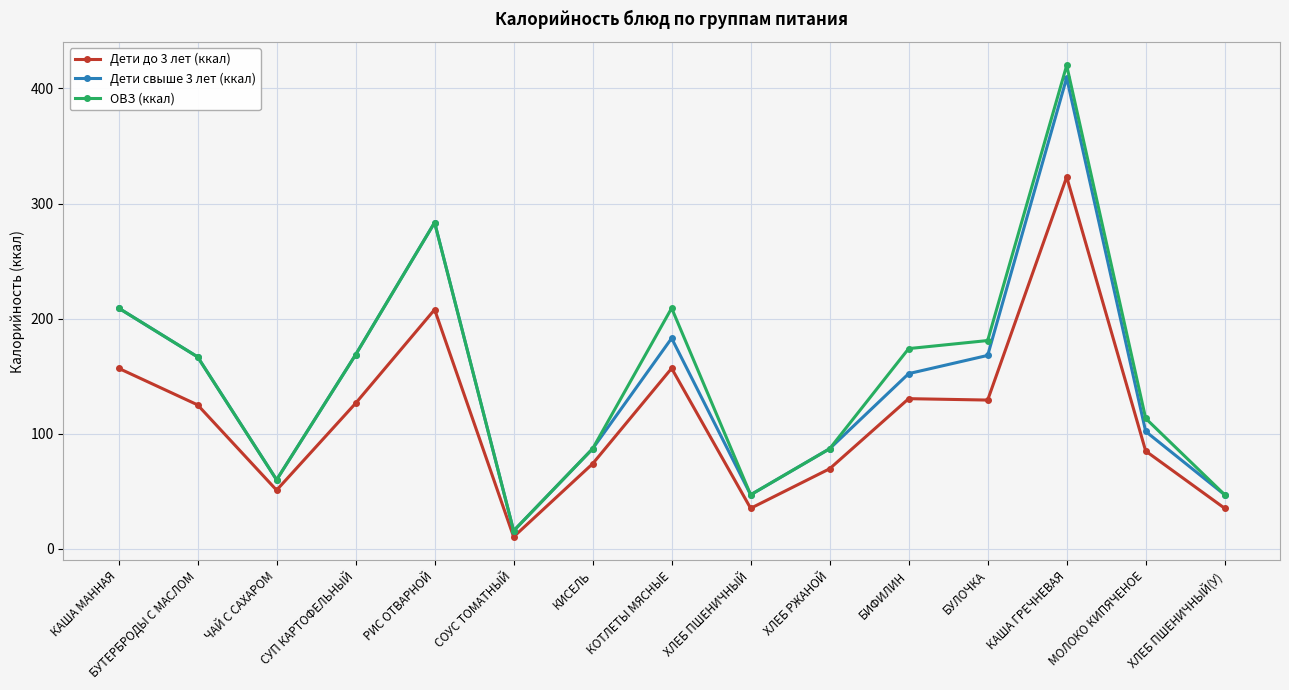

What is the sum of all Дети свыше 3 лет (ккал) values?

2186.4